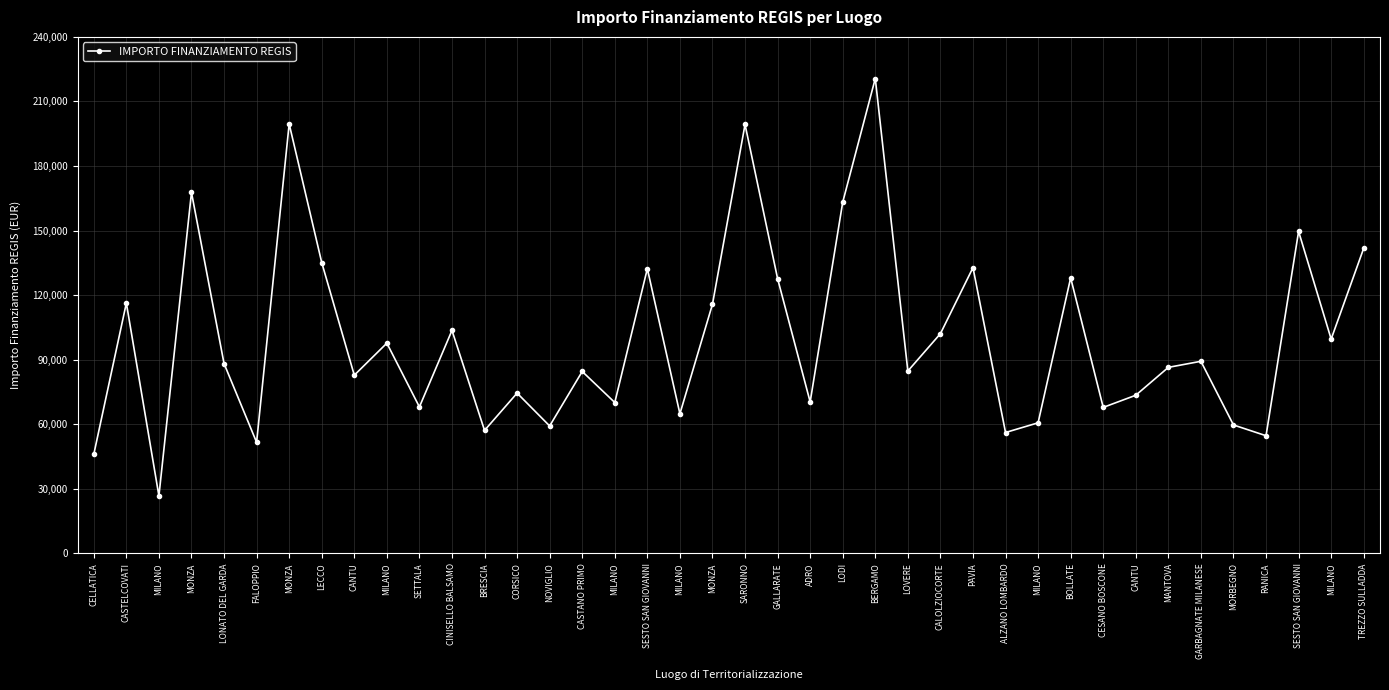

How many values are below 88213?

20